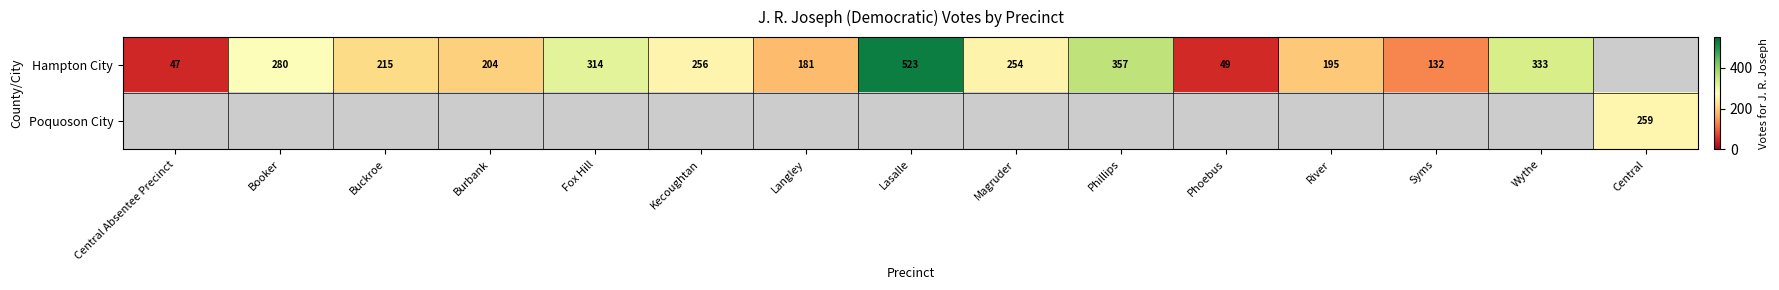

Which category has the highest value across all series?

Lasalle